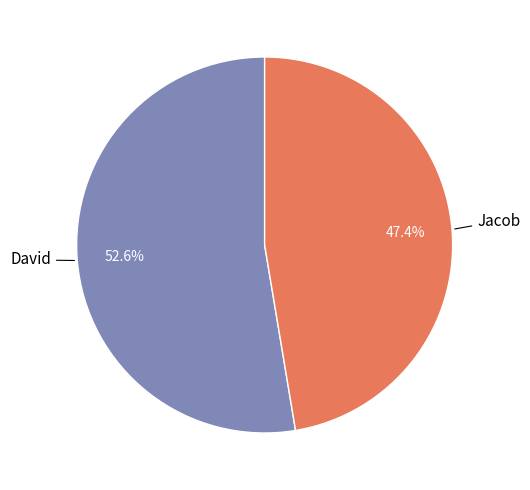

Which category accounts for the majority?

David